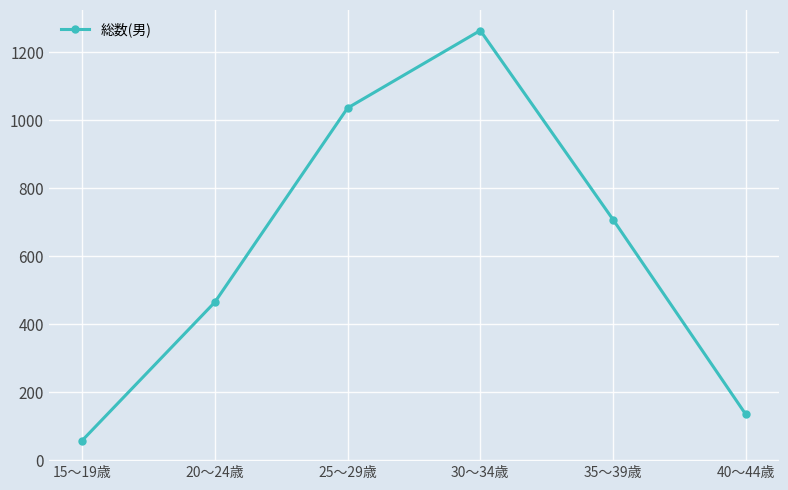

What is the difference between the values at 35～39歳 and 25～29歳?

328